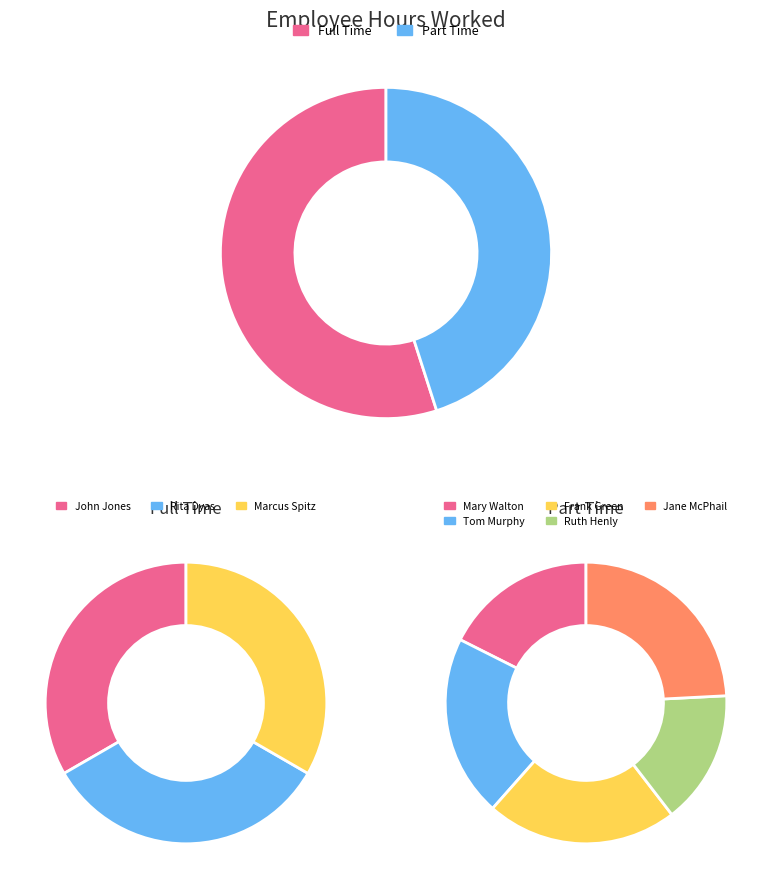

How much of the chart is everything except John Jones?

81.7%